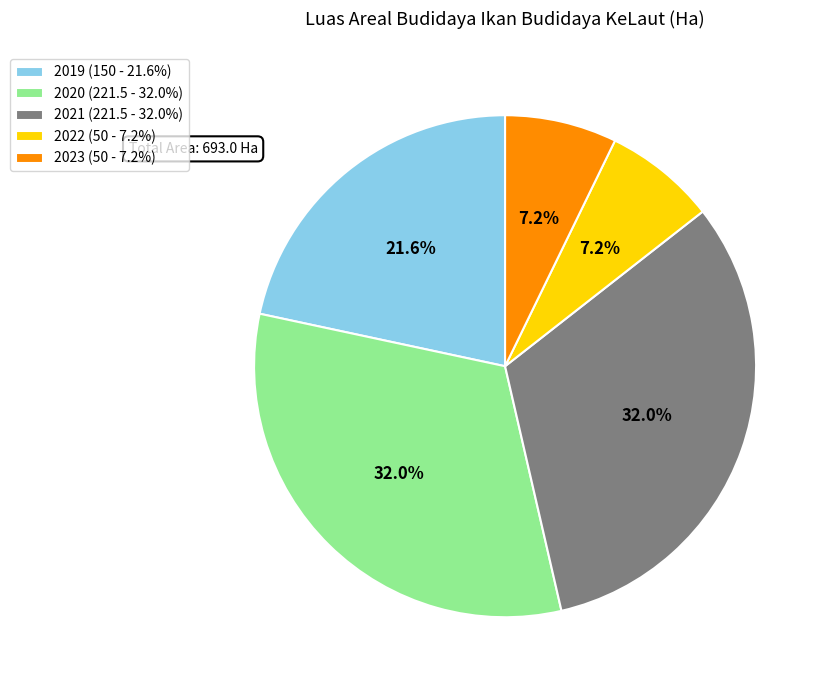

Approximately how many times larger is the value at 2019 (150 - 21.6%) compared to 2023 (50 - 7.2%)?

3.0